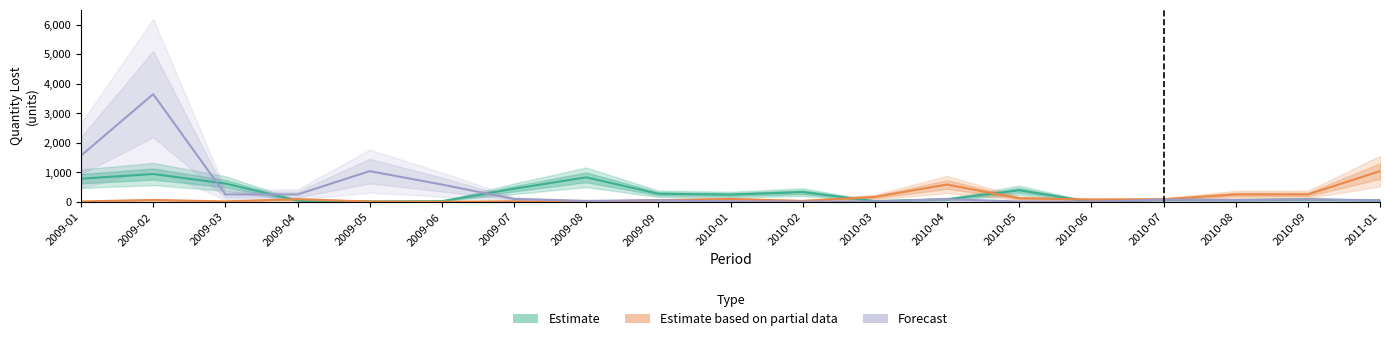

At how many categories does at least one series exceed 2971?

1